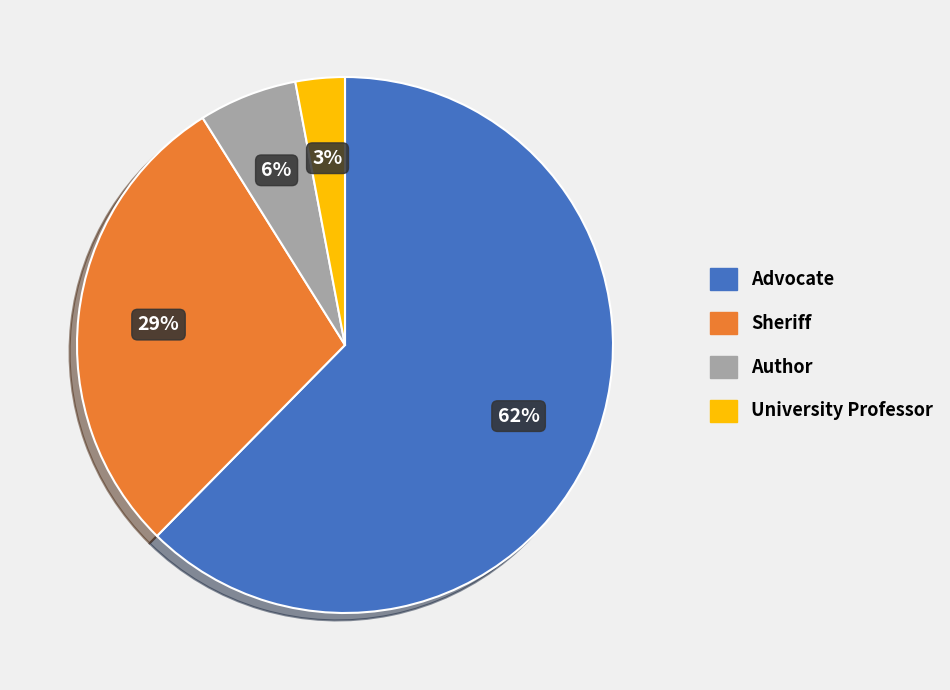

To the nearest percent, what portion does Sheriff represent?

29%